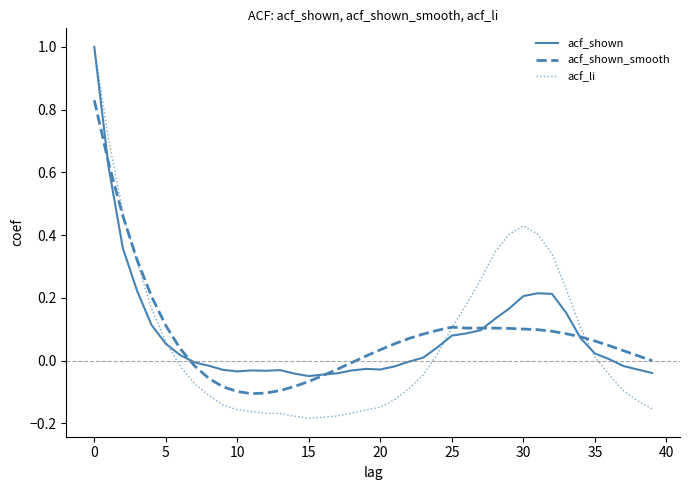

Does the chart have visible grid lines?

No